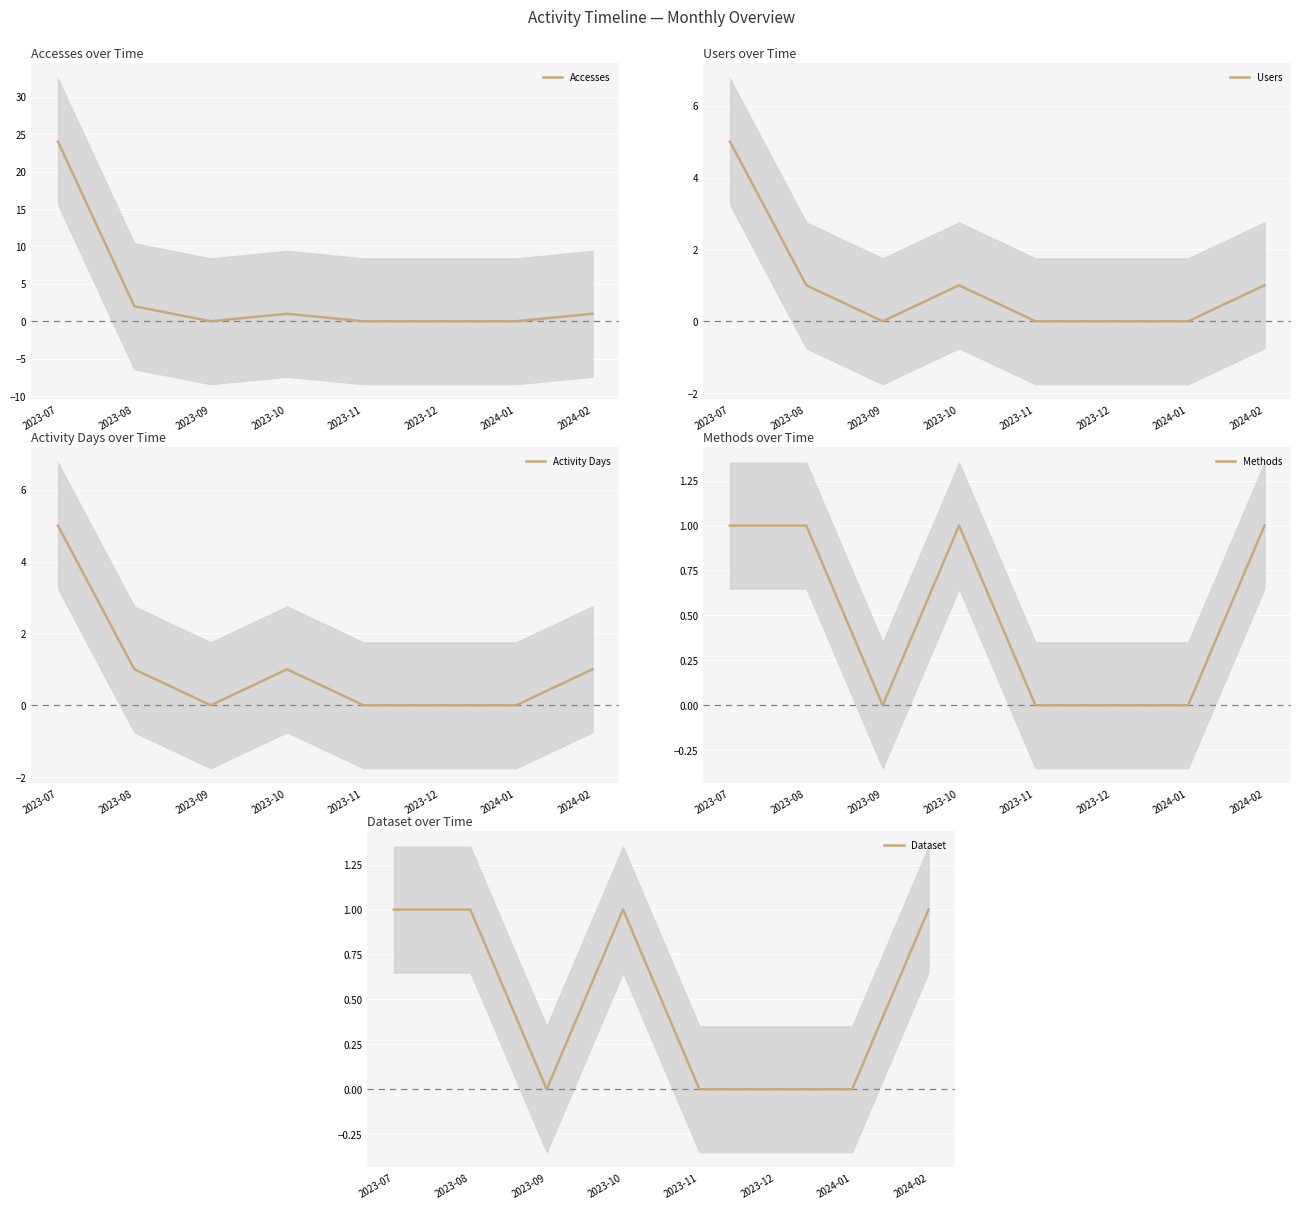

The value of Dataset at 2023-07 is 1. True or false?

True